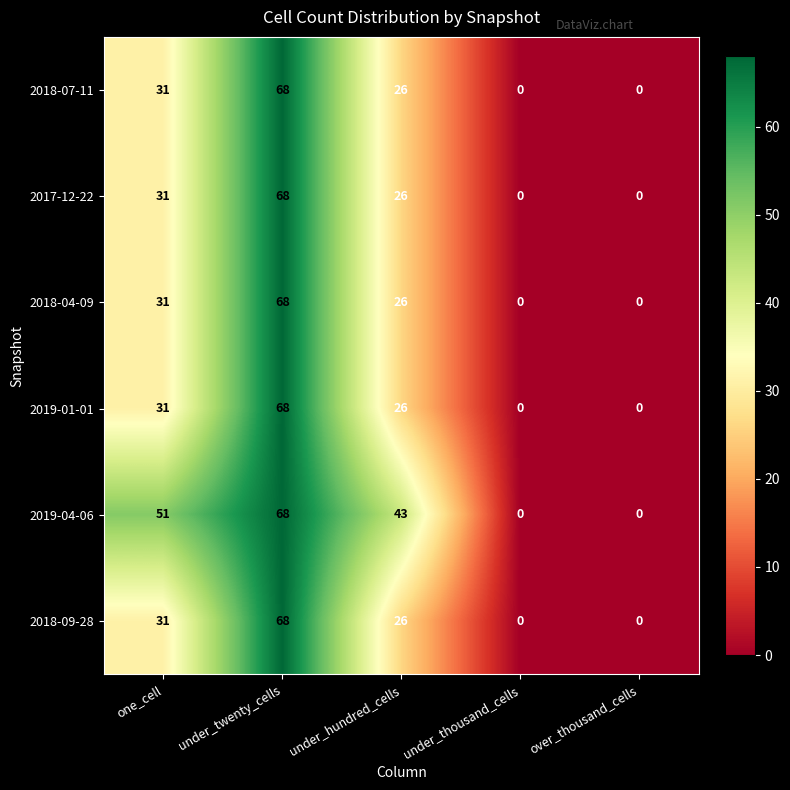

What is the total value across all series at under_twenty_cells?

408